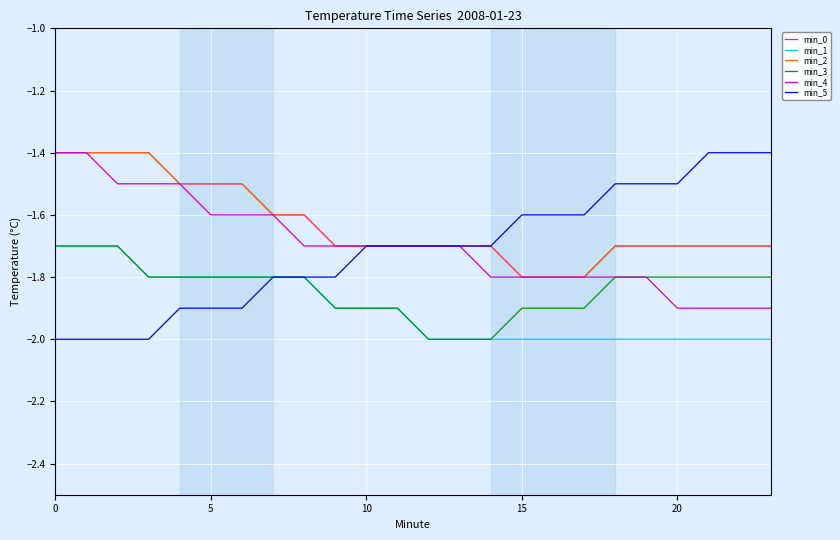

Is this an area chart (filled region under the line)?

No